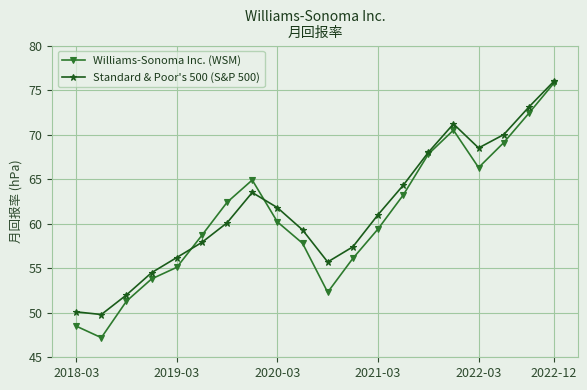

In Williams-Sonoma Inc. (WSM), how many points are lower than both neighbors (excluding endpoints)?

3